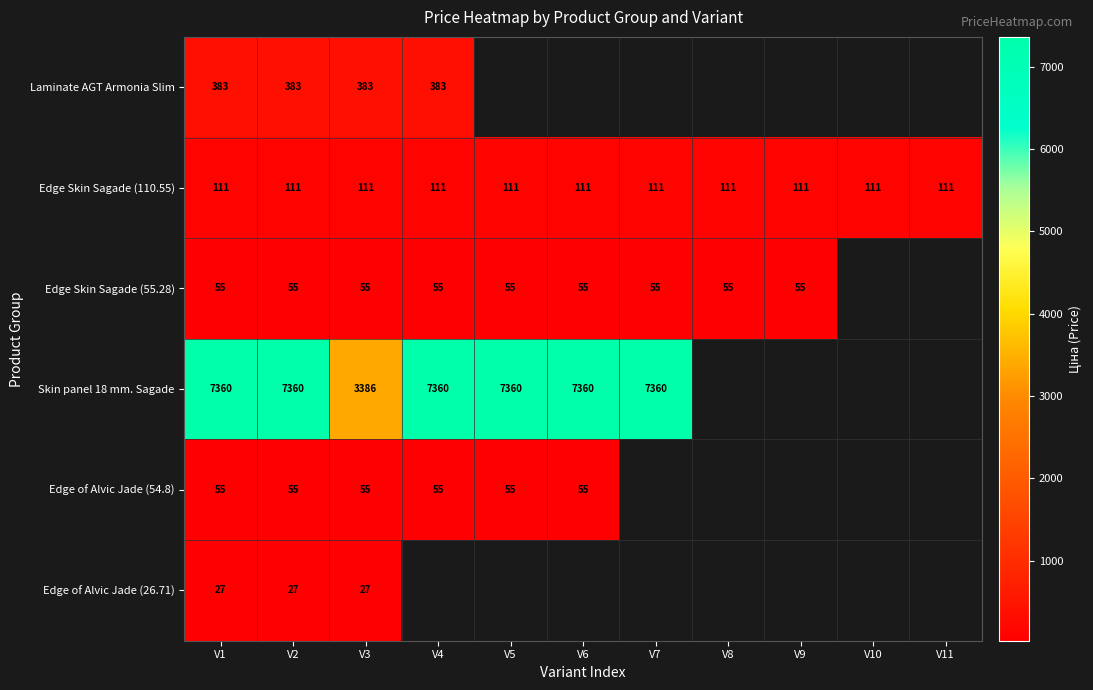

How many distinct data groups are displayed?

6